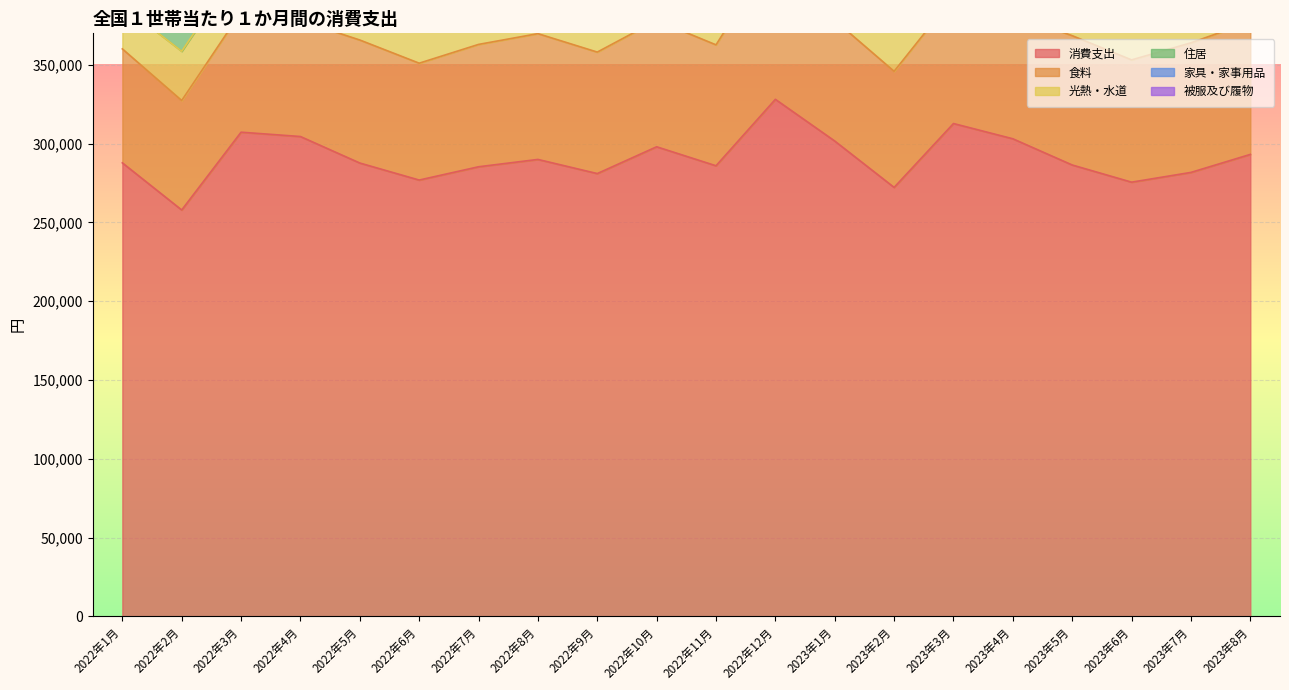

Count the number of categories in the chart.

20